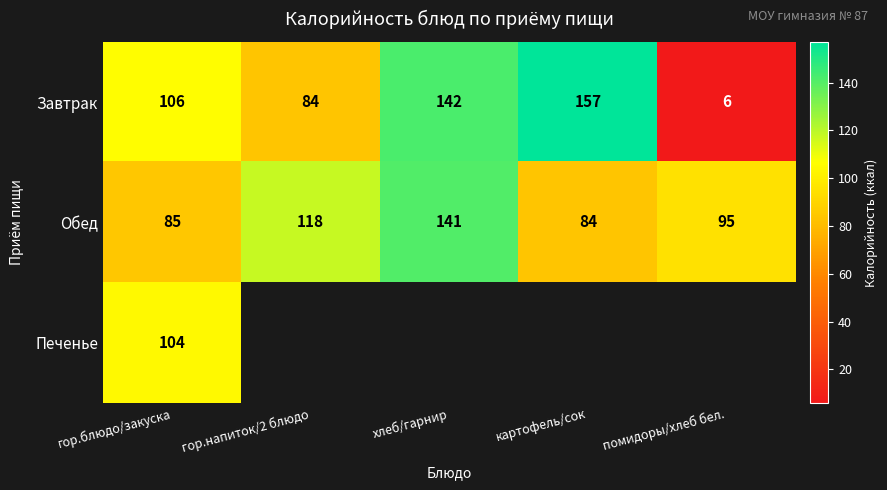

Which category has the highest value across all series?

картофель/сок